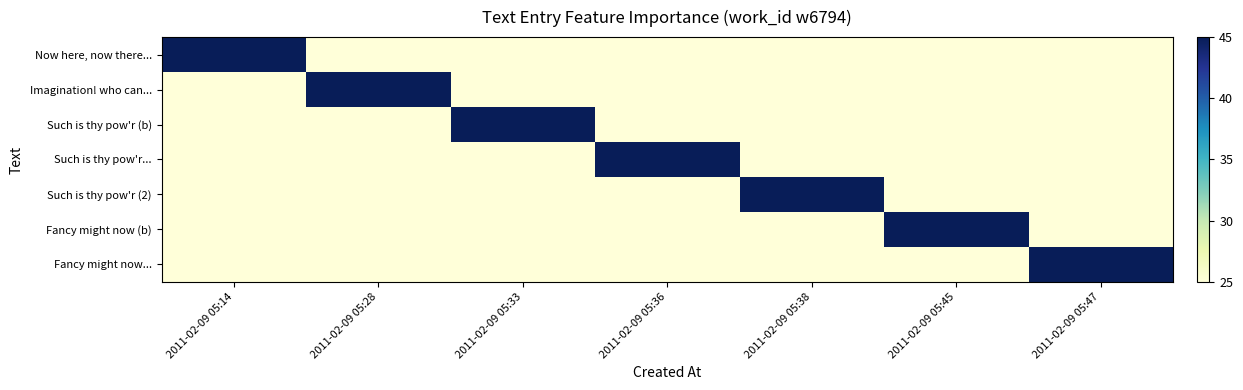

Reading left to right, what are all the values shown in this chart?

Now here, now there...: 2011-02-09 05:14=45	2011-02-09 05:28=25	2011-02-09 05:33=25	2011-02-09 05:36=25	2011-02-09 05:38=25	2011-02-09 05:45=25	2011-02-09 05:47=25
Imagination! who can...: 2011-02-09 05:14=25	2011-02-09 05:28=45	2011-02-09 05:33=25	2011-02-09 05:36=25	2011-02-09 05:38=25	2011-02-09 05:45=25	2011-02-09 05:47=25
Such is thy pow'r (b): 2011-02-09 05:14=25	2011-02-09 05:28=25	2011-02-09 05:33=45	2011-02-09 05:36=25	2011-02-09 05:38=25	2011-02-09 05:45=25	2011-02-09 05:47=25
Such is thy pow'r...: 2011-02-09 05:14=25	2011-02-09 05:28=25	2011-02-09 05:33=25	2011-02-09 05:36=45	2011-02-09 05:38=25	2011-02-09 05:45=25	2011-02-09 05:47=25
Such is thy pow'r (2): 2011-02-09 05:14=25	2011-02-09 05:28=25	2011-02-09 05:33=25	2011-02-09 05:36=25	2011-02-09 05:38=45	2011-02-09 05:45=25	2011-02-09 05:47=25
Fancy might now (b): 2011-02-09 05:14=25	2011-02-09 05:28=25	2011-02-09 05:33=25	2011-02-09 05:36=25	2011-02-09 05:38=25	2011-02-09 05:45=45	2011-02-09 05:47=25
Fancy might now...: 2011-02-09 05:14=25	2011-02-09 05:28=25	2011-02-09 05:33=25	2011-02-09 05:36=25	2011-02-09 05:38=25	2011-02-09 05:45=25	2011-02-09 05:47=45